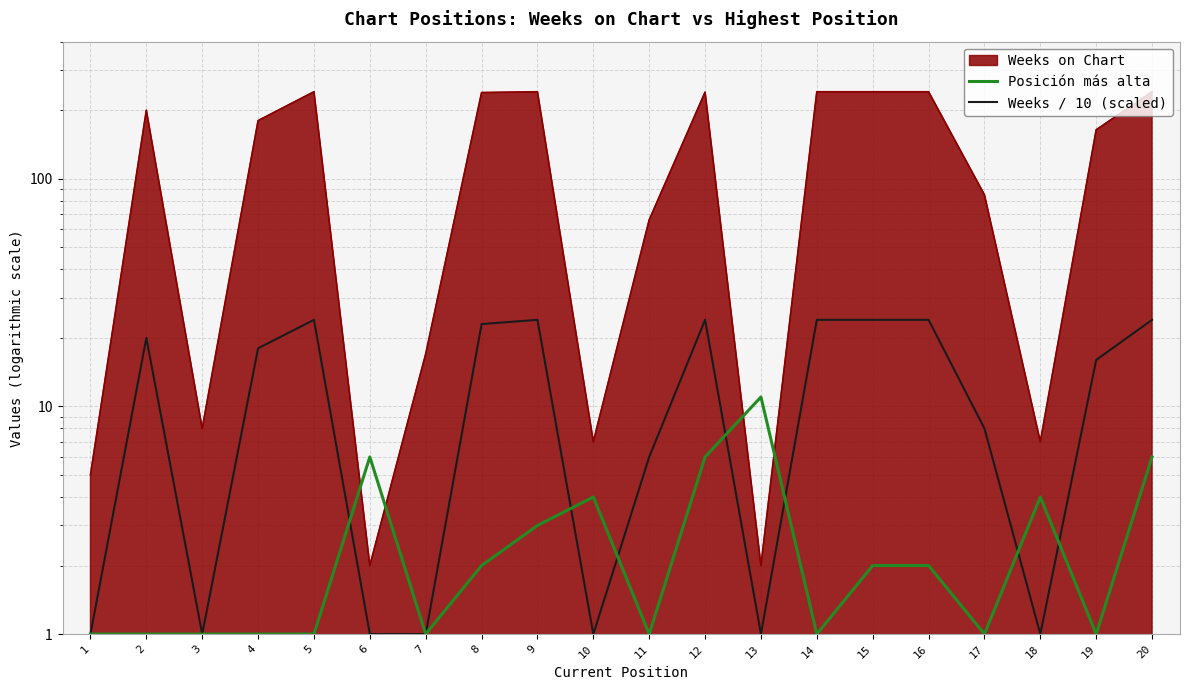

Does the chart display data point markers on the line(s)?

No